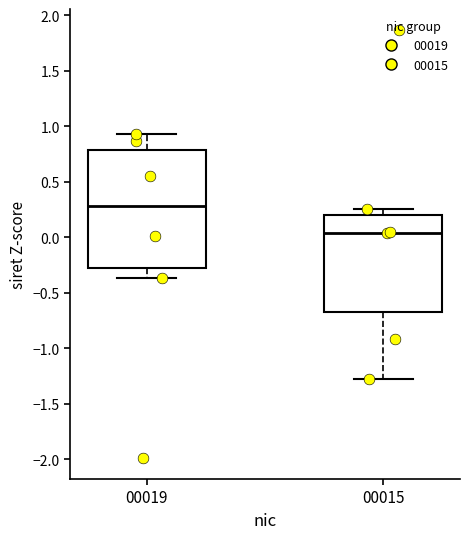

Which box's median line is the lowest?

00015